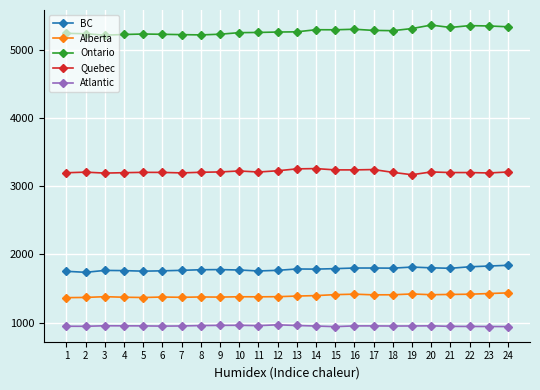

What is the total value across all series at 20?

12733